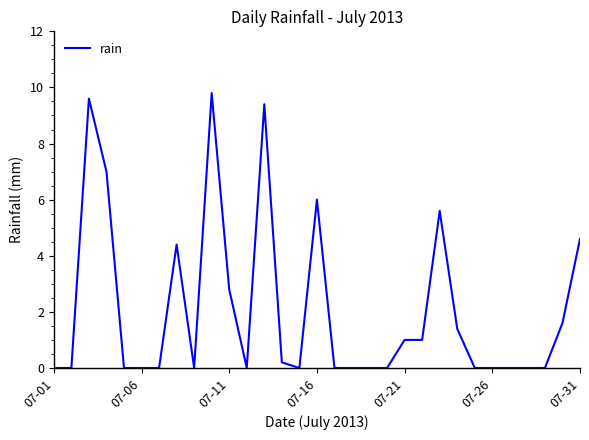

What is the maximum value shown in the chart?

9.8